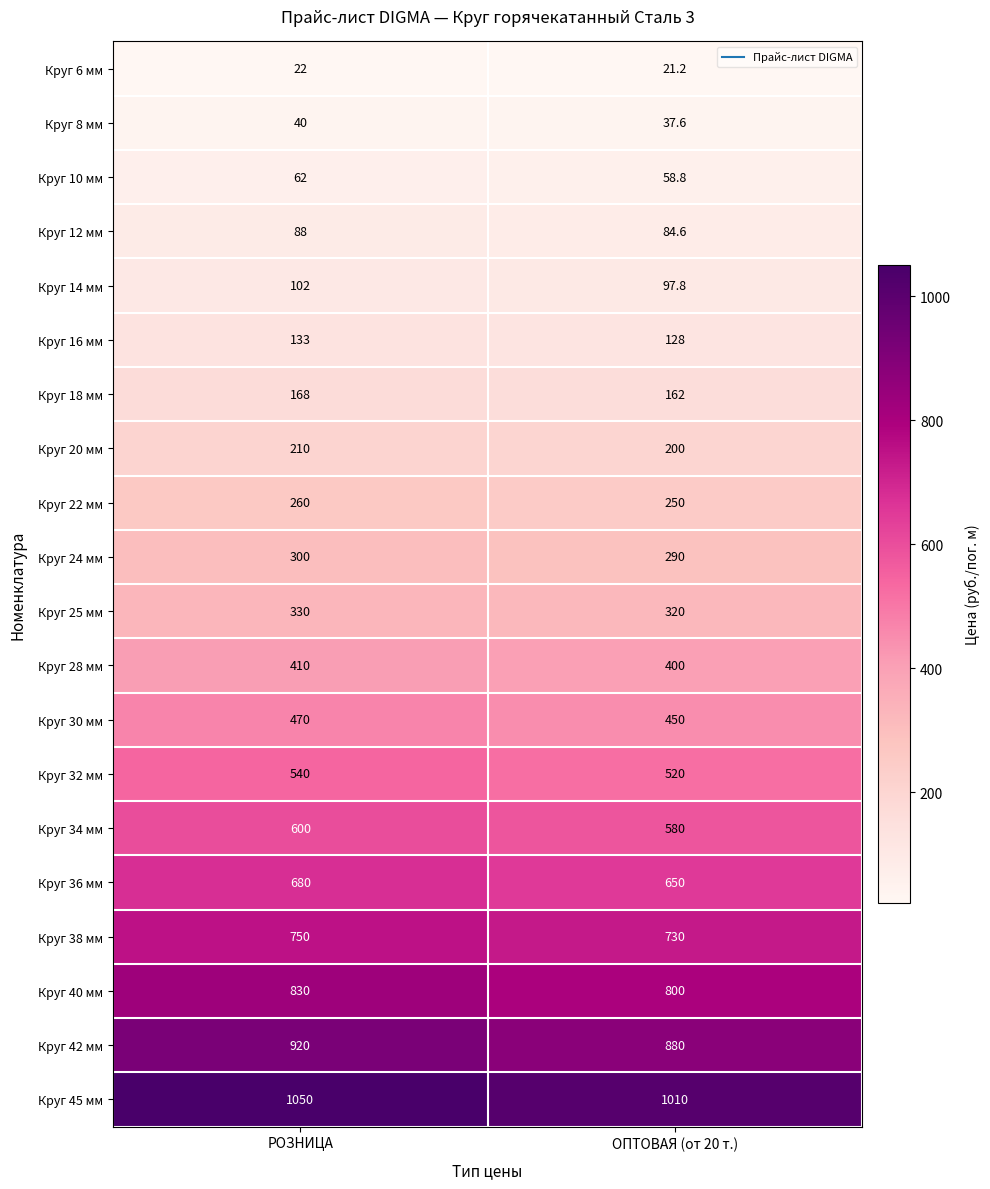

What is the difference between the Круг 32 мм values at РОЗНИЦА and ОПТОВАЯ (от 20 т.)?

20.0